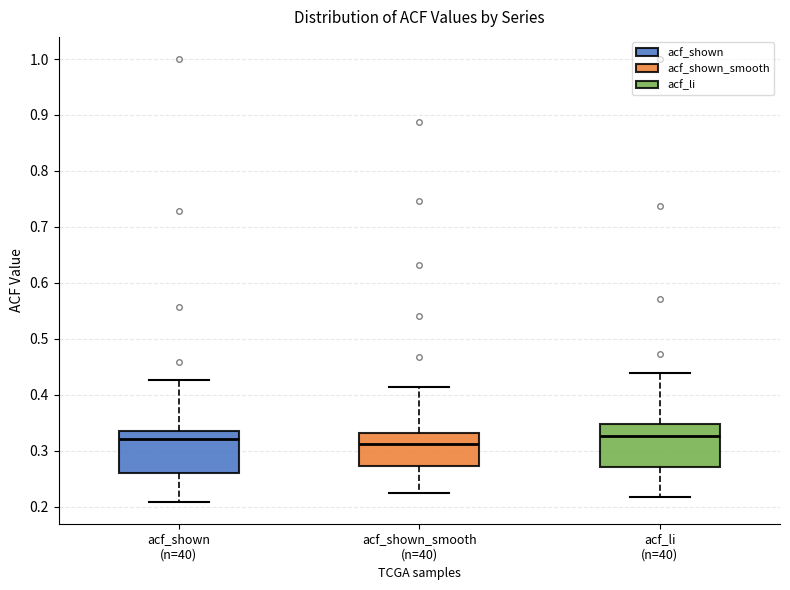

Where does the median line of the box for acf_shown (n=40) sit on the y-axis? The values are not printed on the chart, so give them approximately, as read against the axis.

0.32